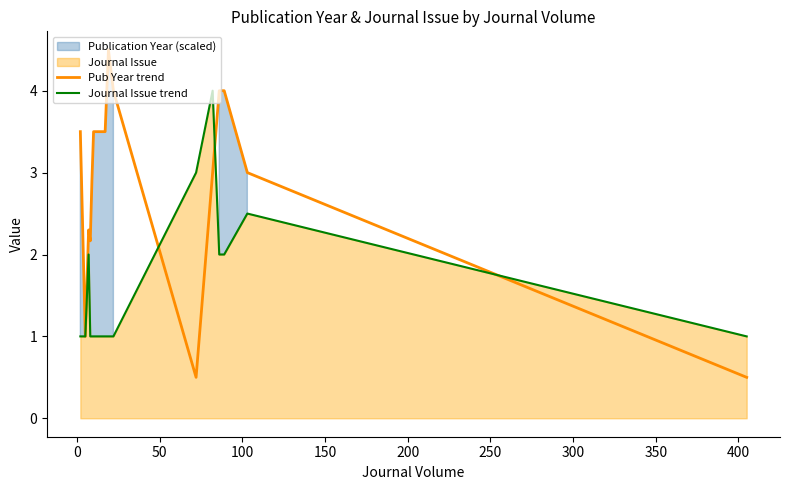

What is the maximum value for Journal Issue trend?

4.0